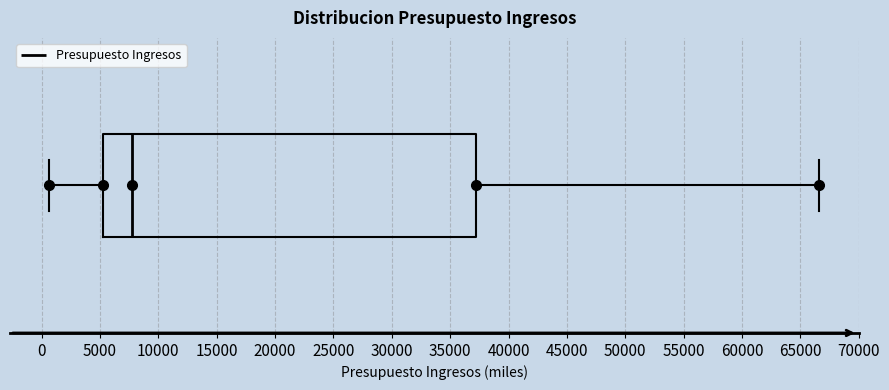

Transcribe this box plot: give where the median line is, the range the box spans, and where the two whiskers end, as read against the x-axis. The values are not printed on the chart, so give them approximately, as read against the axis.

median 7500, box 5500 to 37000, whiskers 500 to 66500